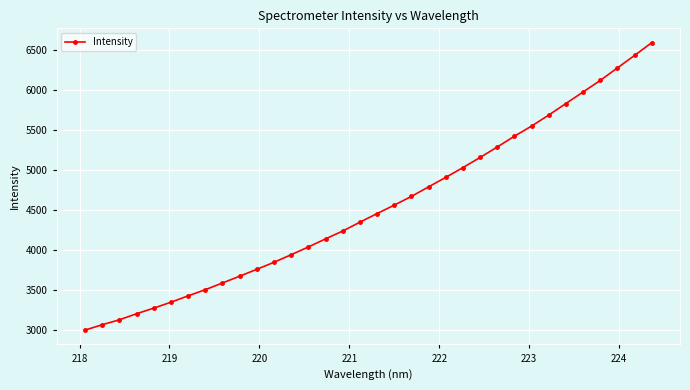

What is the maximum value shown in the chart?

6589.6